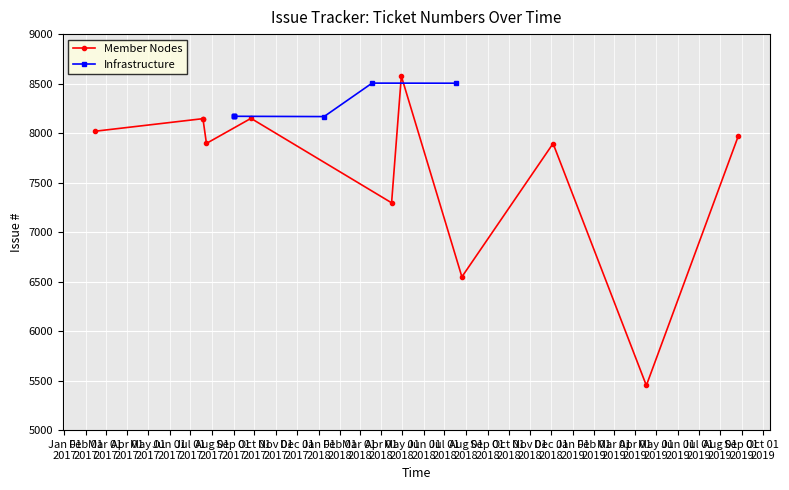

What is the value of the 4th point from the left?

8170